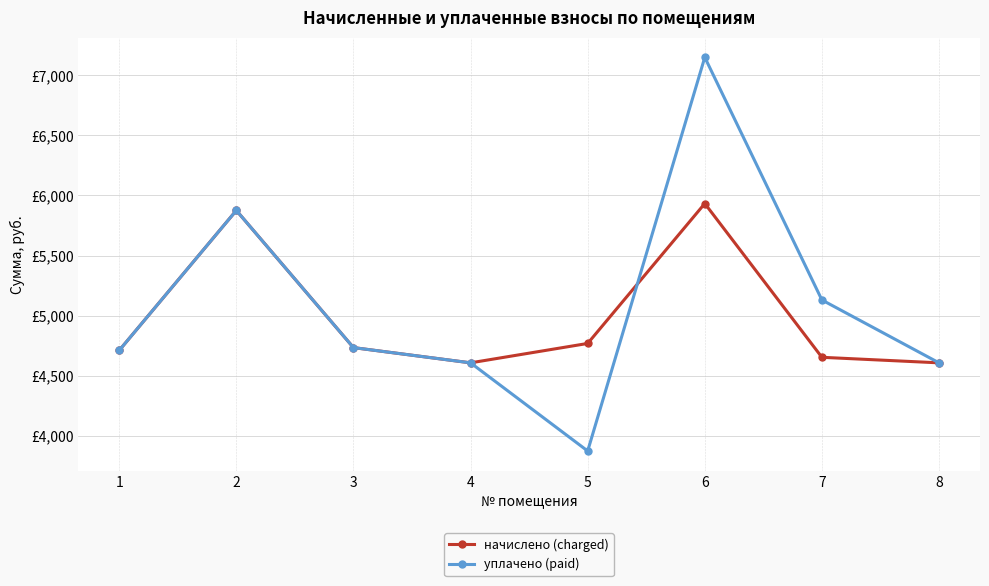

The уплачено (paid) series shows 4608.0 at 4. True or false?

True